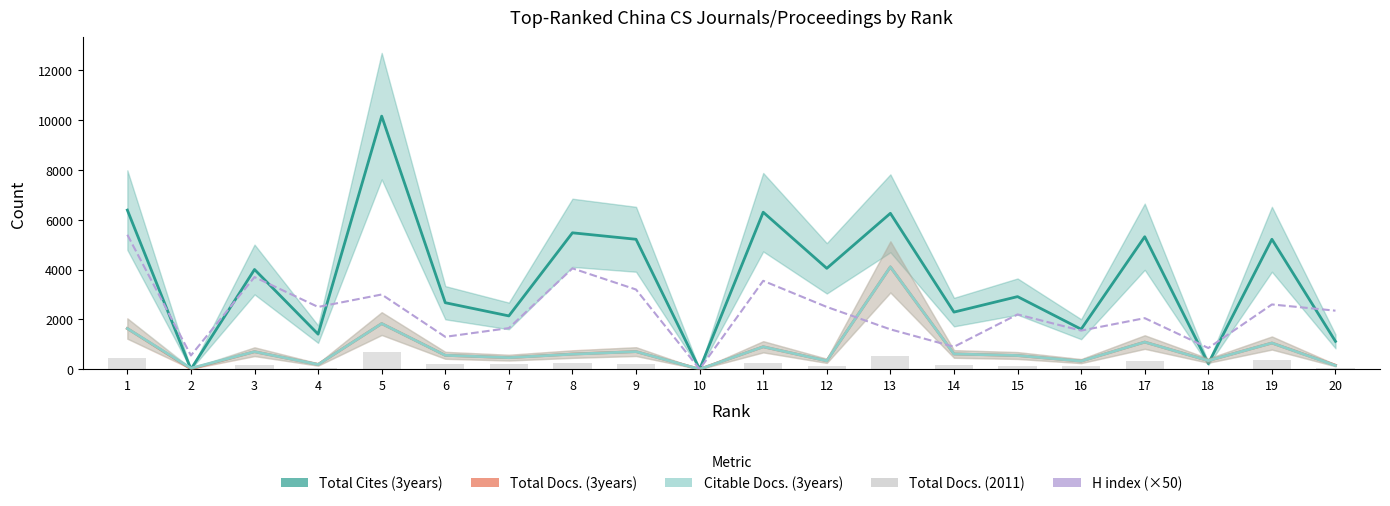

Reading left to right, transcribe all the data shown in this chart.

Total Cites (3years): 6391	0	4004	1407	10164	2670	2140	5478	5218	0	6305	4051	6261	2293	2915	1606	5320	227	5218	1117
Total Docs. (3years): 1633	14	702	189	1831	557	464	608	706	0	900	336	4108	612	549	325	1089	344	1051	157
Citable Docs. (3years): 1633	40	702	189	1831	557	464	603	706	0	900	336	4108	612	549	325	1089	343	1051	149
H index (×50): 5400	550	3700	2500	3000	1300	1650	4050	3200	0	3550	2500	1600	900	2200	1550	2050	850	2600	2350
Total Docs. (2011): 443	0	179	61	687	202	216	236	221	0	265	123	548	187	142	112	348	0	370	51